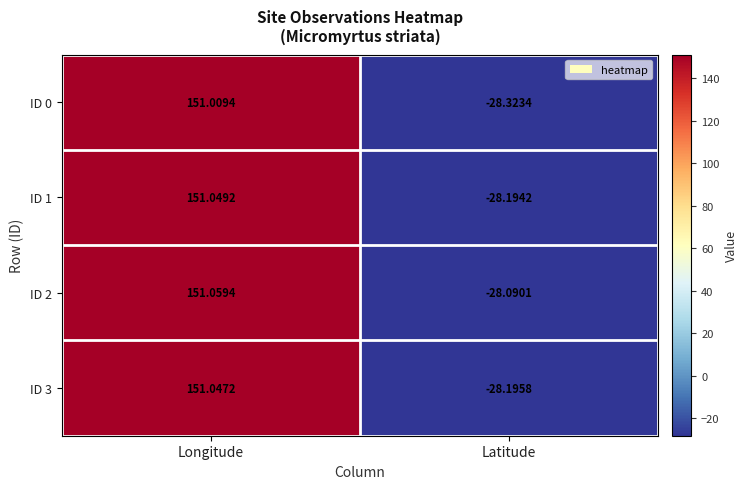

At which label does ID 3 reach its peak?

Longitude